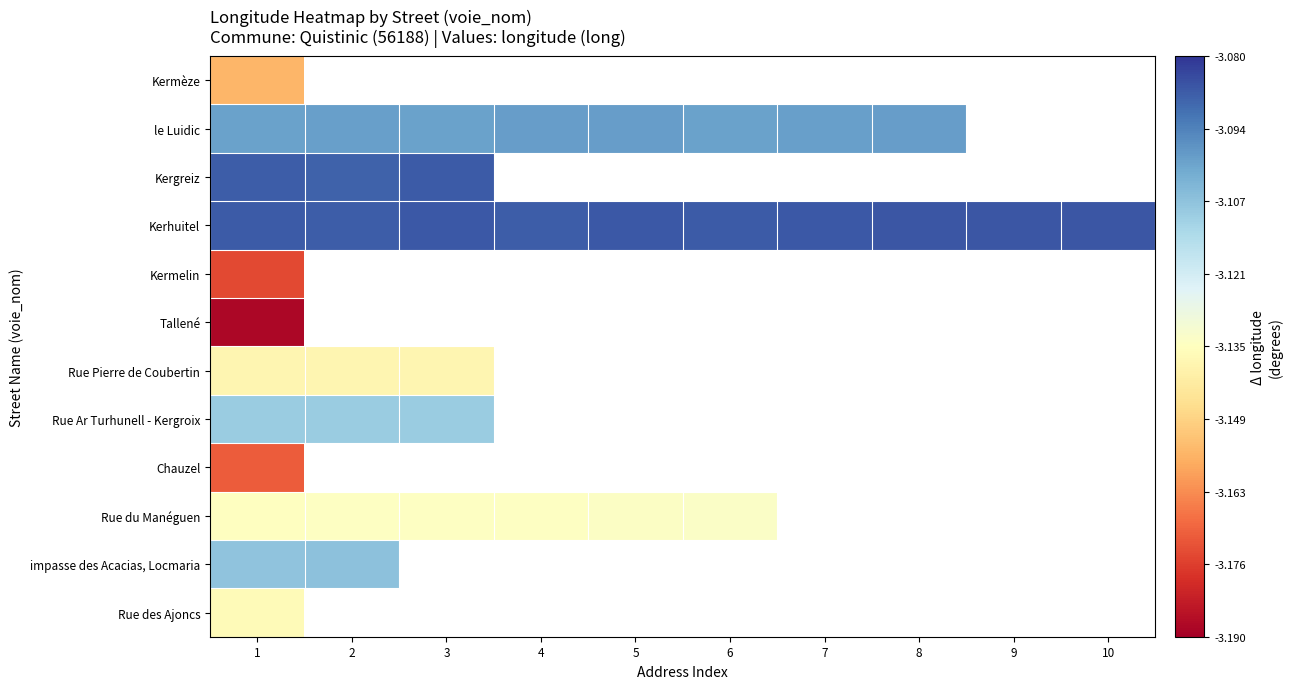

The Kerhuitel series shows -1.3 at 2. True or false?

False